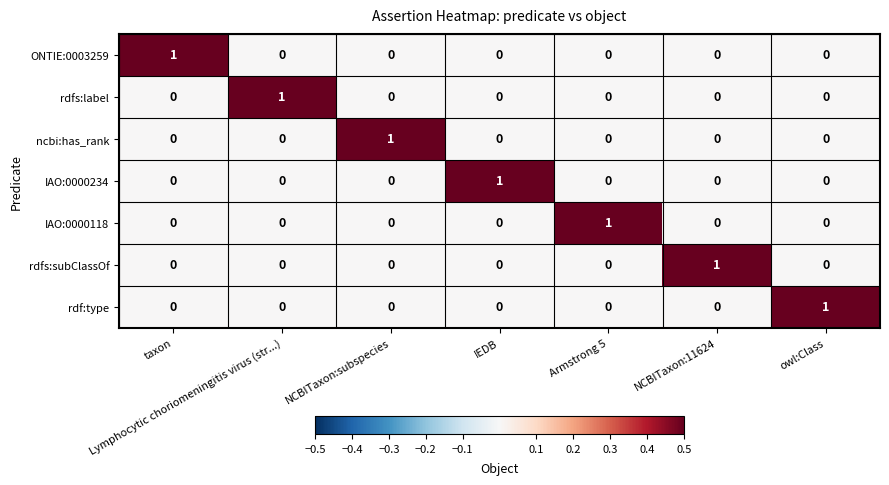

How many ONTIE:0003259 values are between 0 and 1?

7